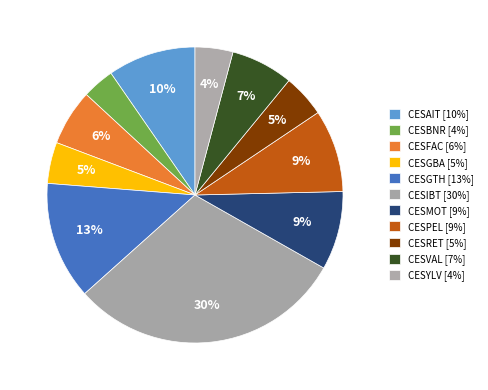

Which slice is the largest?

CESIBT